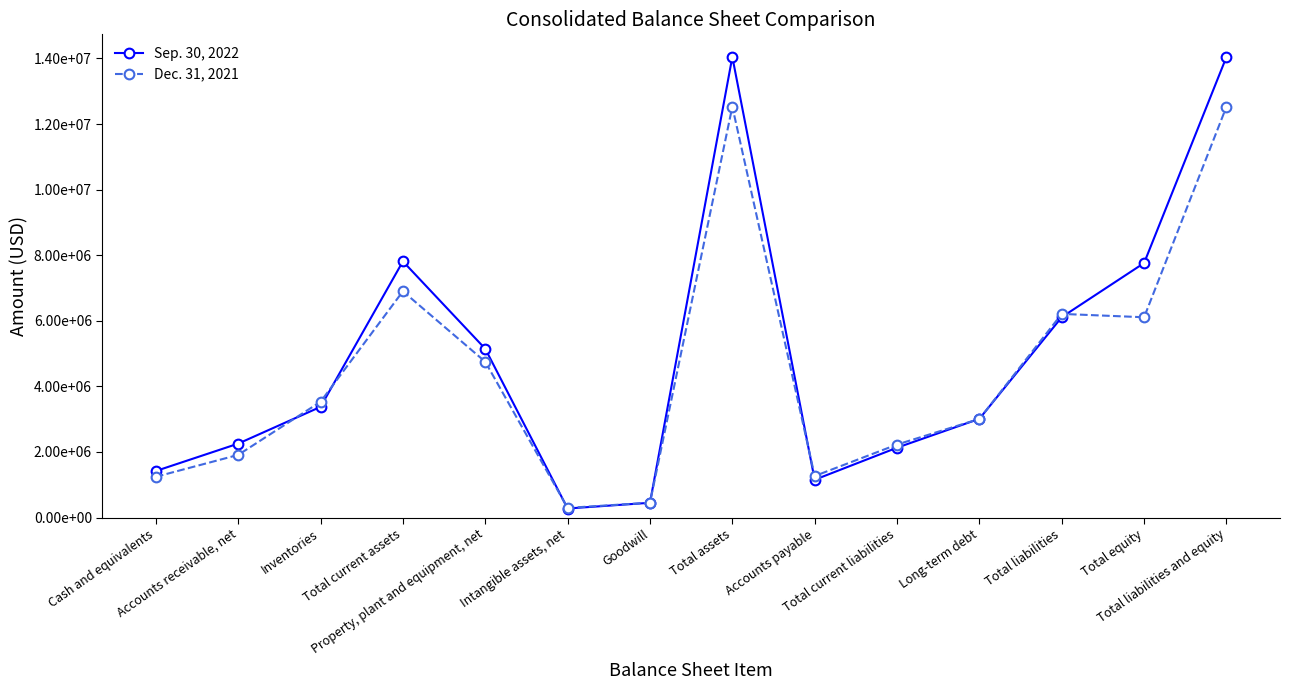

At which label is Dec. 31, 2021 closest to 6413289?

Total liabilities